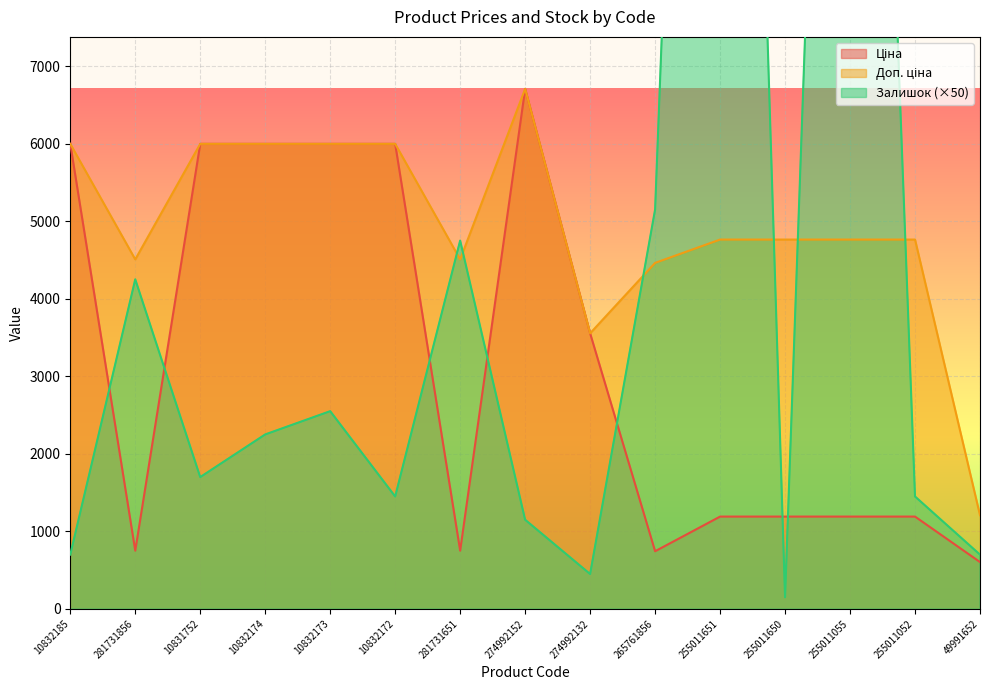

What is the difference between the second highest and minimum values in the Ціна series?

5392.6